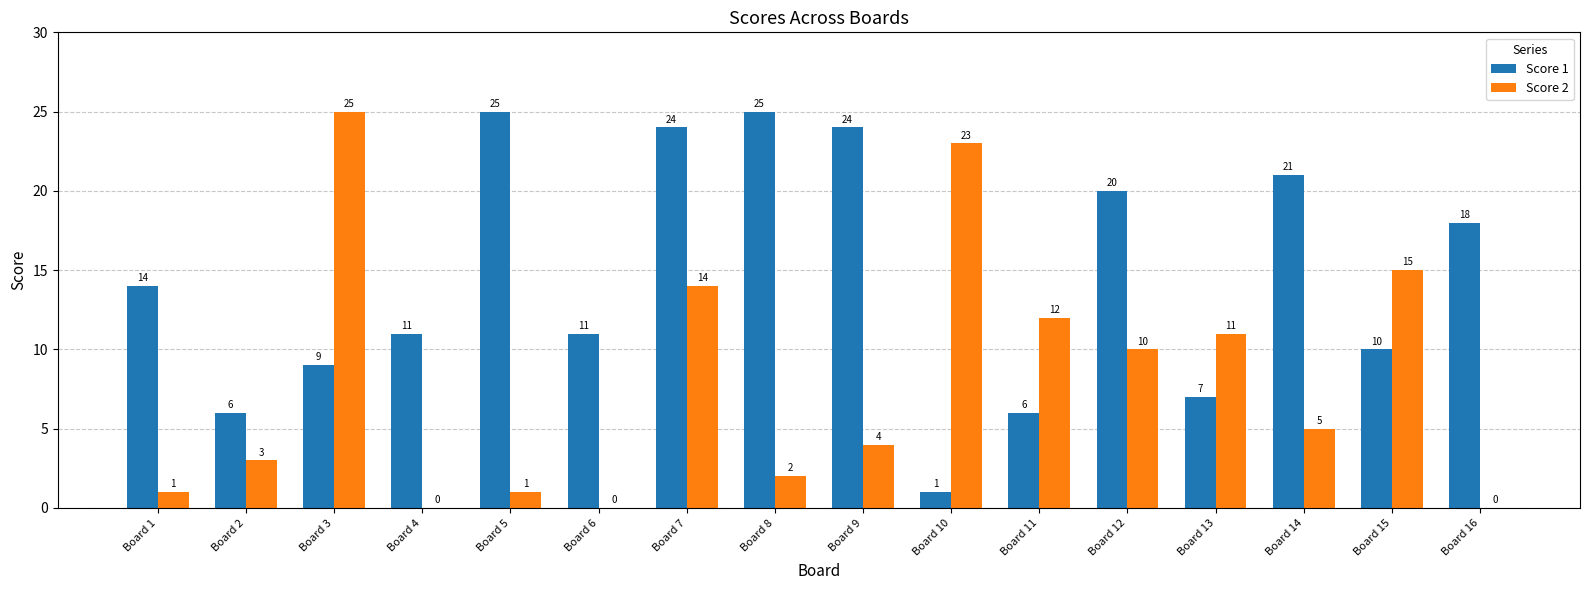

Count the number of data series in this chart.

2